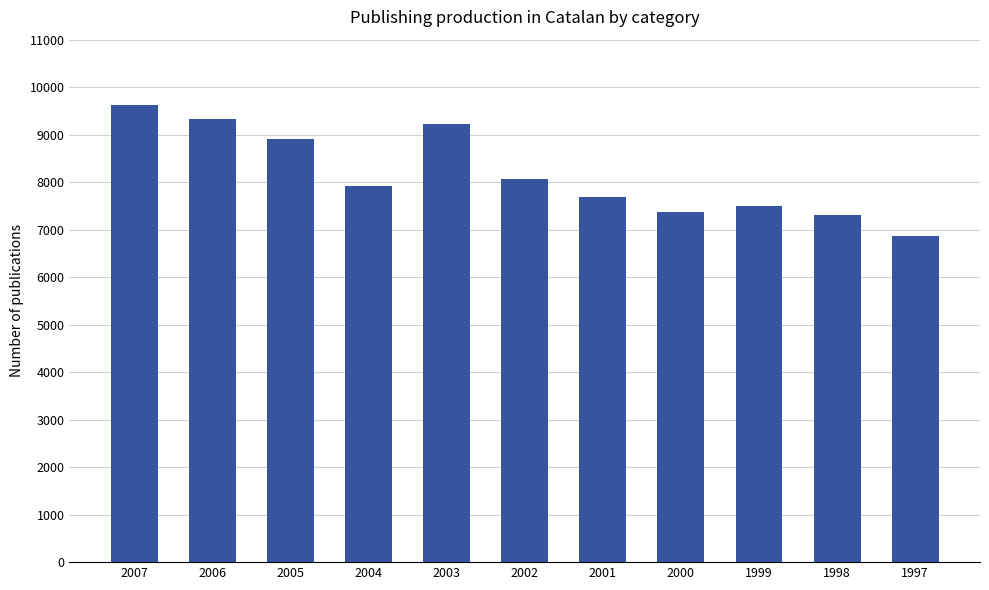

Reading left to right, list all the values displayed in this chart.

2007=9615	2006=9335	2005=8914	2004=7926	2003=9226	2002=8068	2001=7682	2000=7372	1999=7492	1998=7318	1997=6856